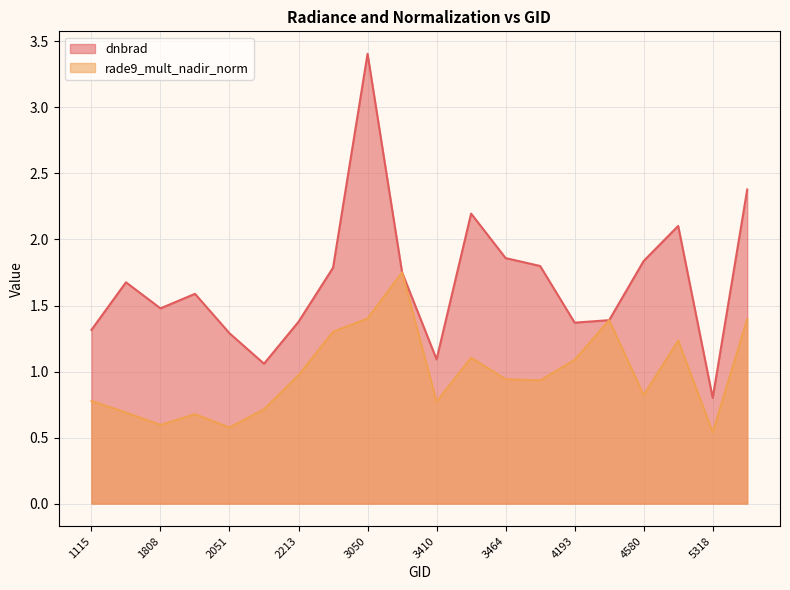

What is the sum of the rade9_mult_nadir_norm values at 5354 and 5318?

1.9